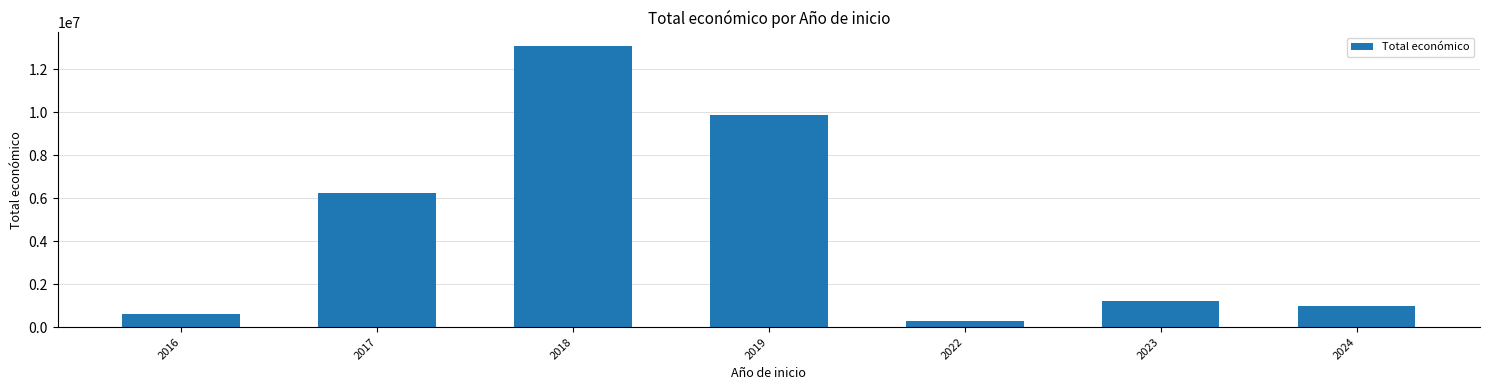

True or false: the data shows 6402181 at 2019.

False